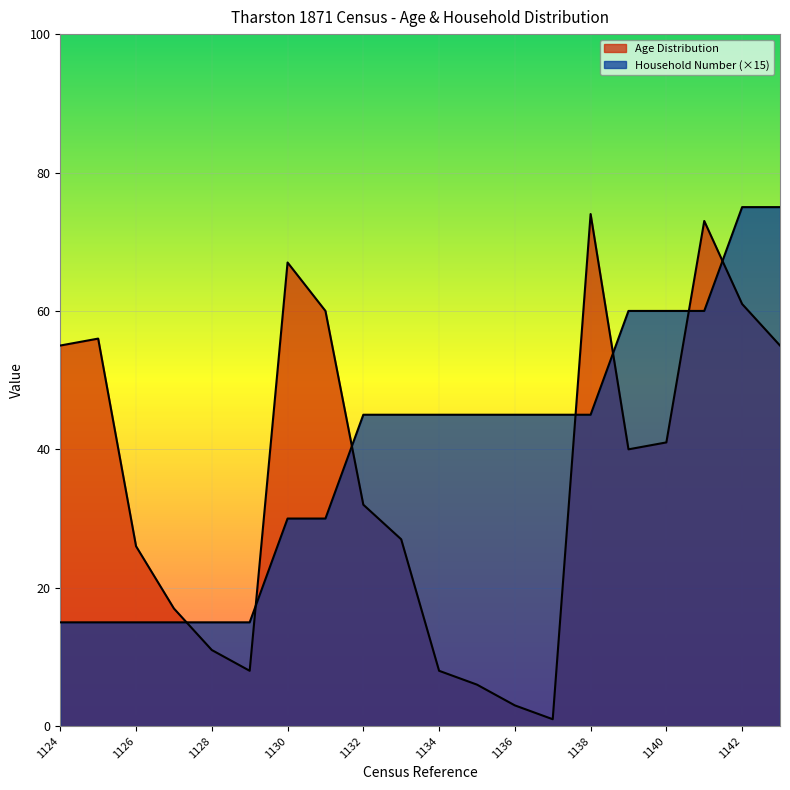

Does the chart display data point markers on the line(s)?

No